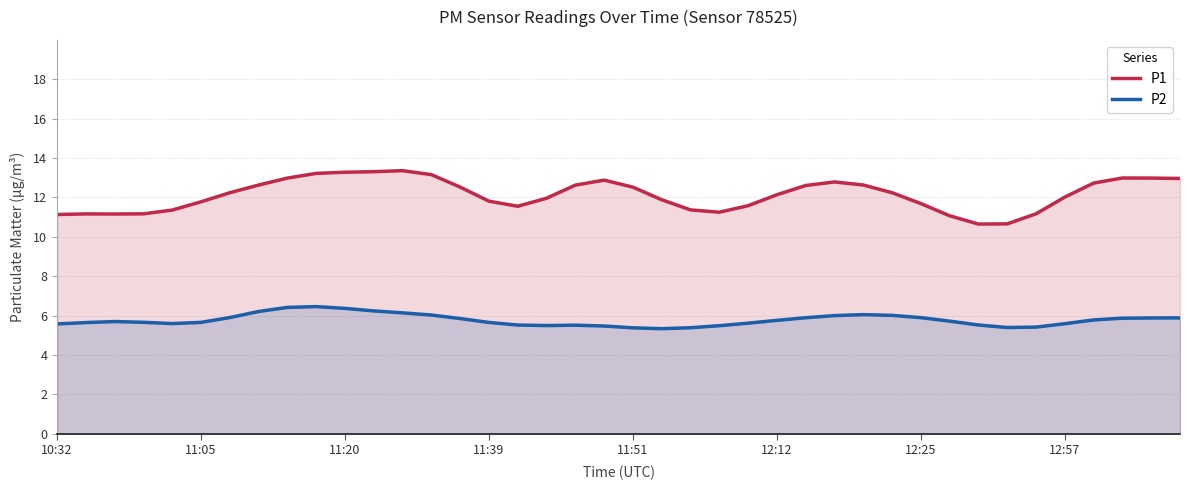

In P2, how many points are lower than both neighbors (excluding endpoints)?

4